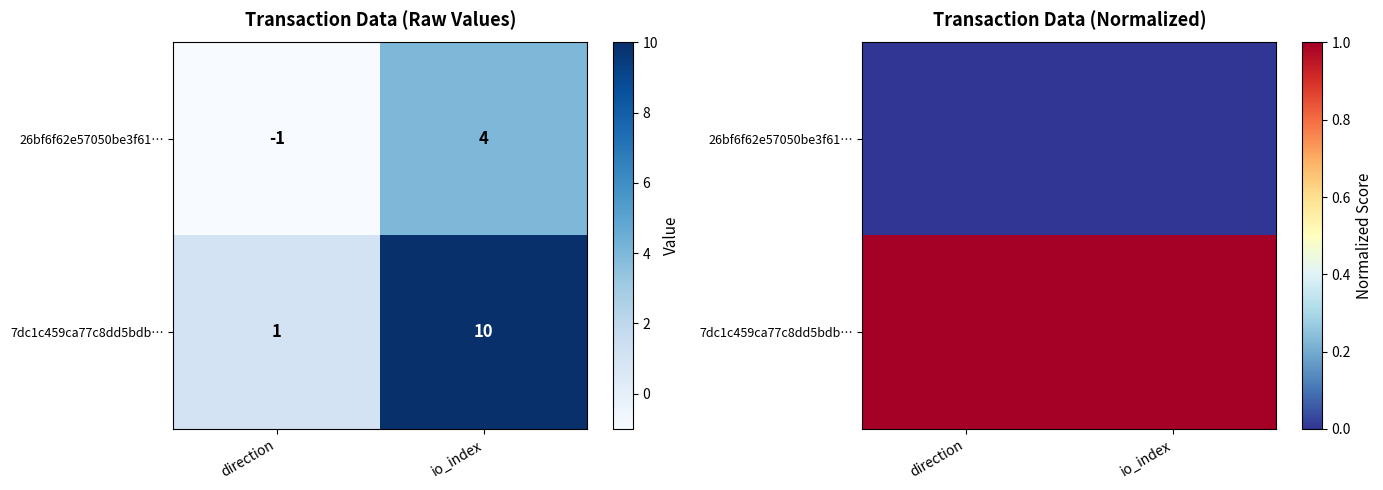

Is the value of 7dc1c459ca77c8dd5bdb… at io_index greater than the value of 26bf6f62e57050be3f61… at direction?

Yes